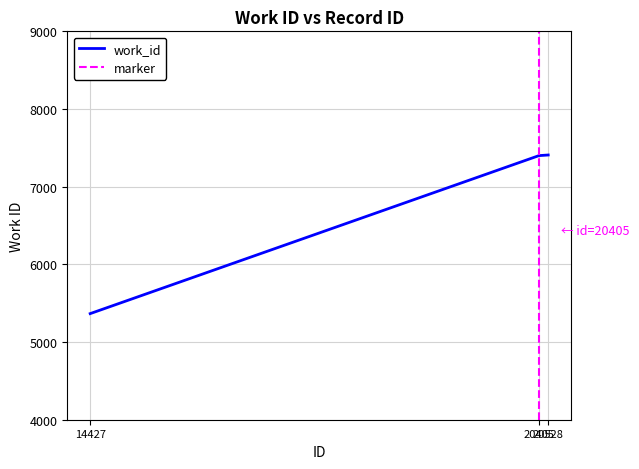

What is the difference between the values at 20528 and 20405?

8